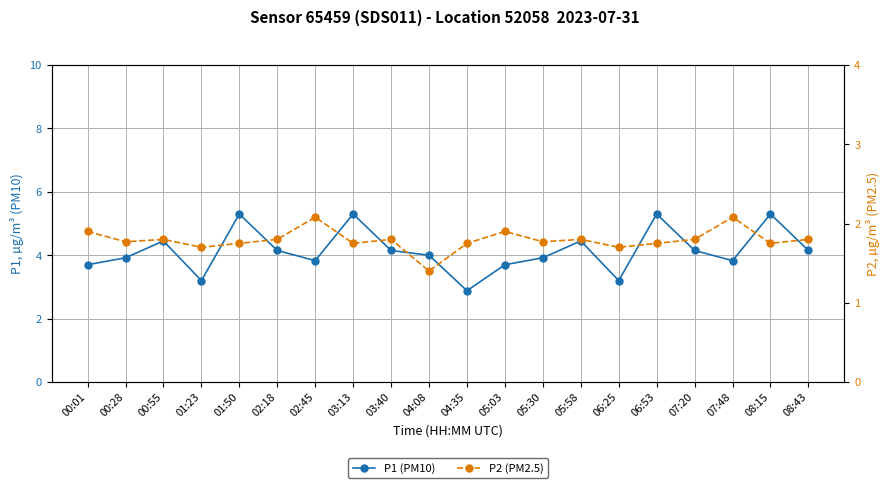

At which category does P2 (PM2.5) reach its first local valley?

00:28